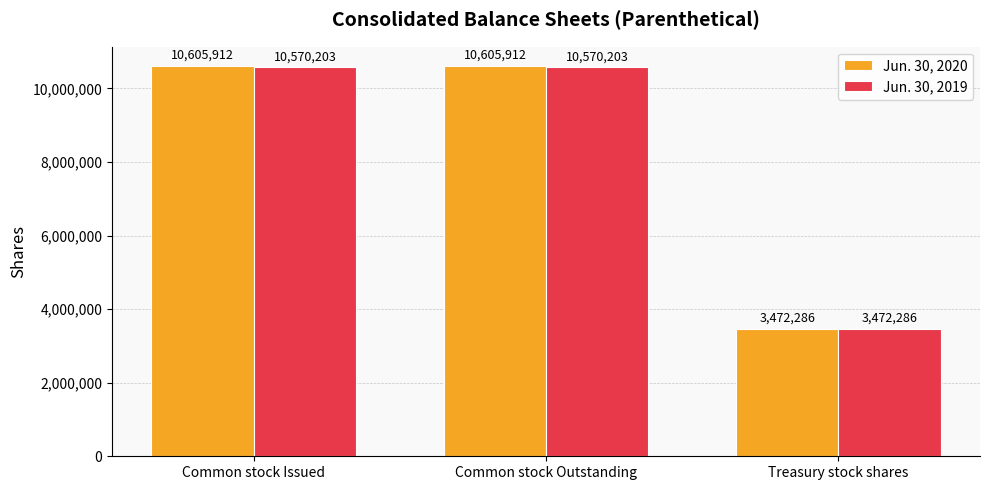

Which series has the largest total across all categories?

Jun. 30, 2020